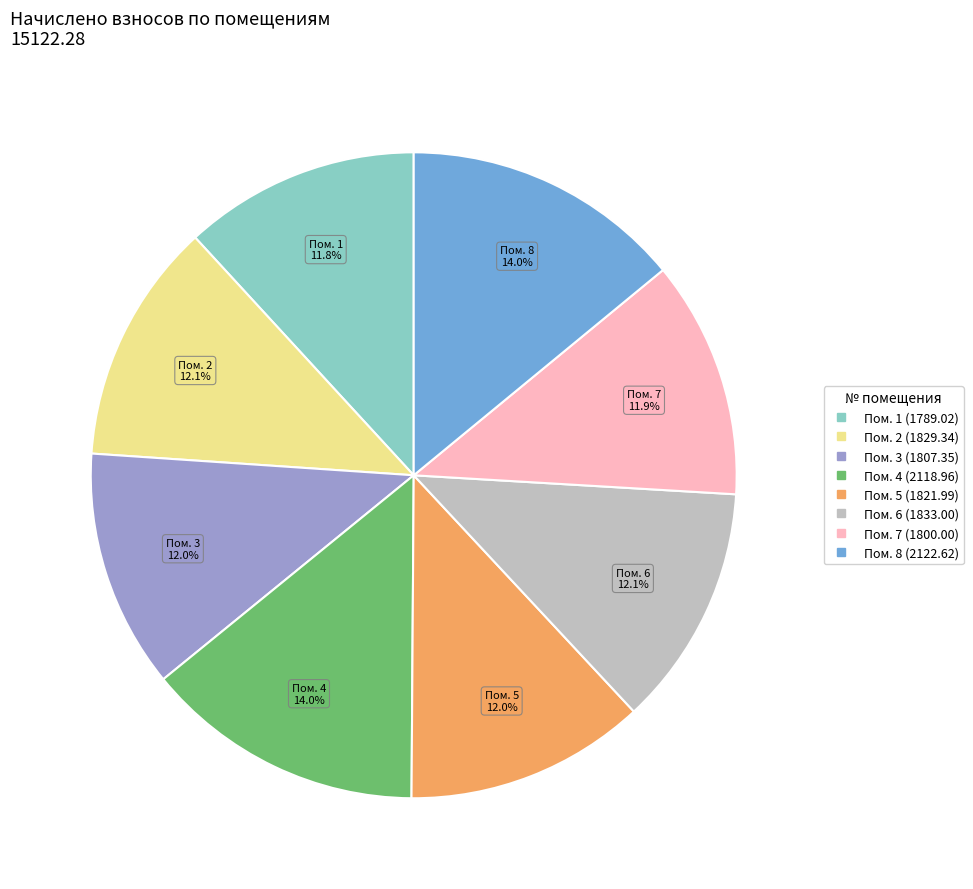

Does any single category account for the majority?

No